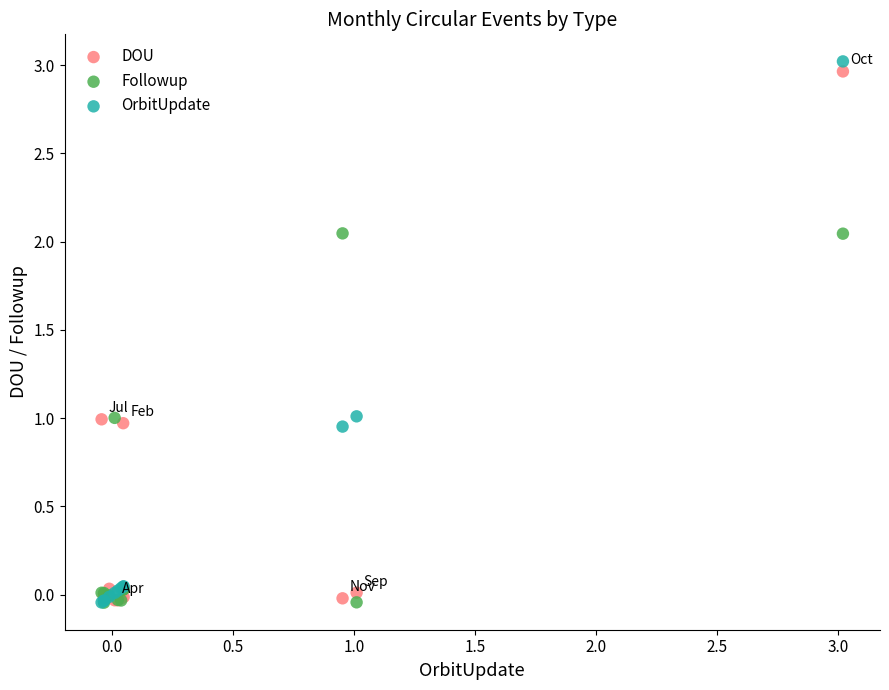

What are all the series names shown in the legend?

DOU, Followup, OrbitUpdate